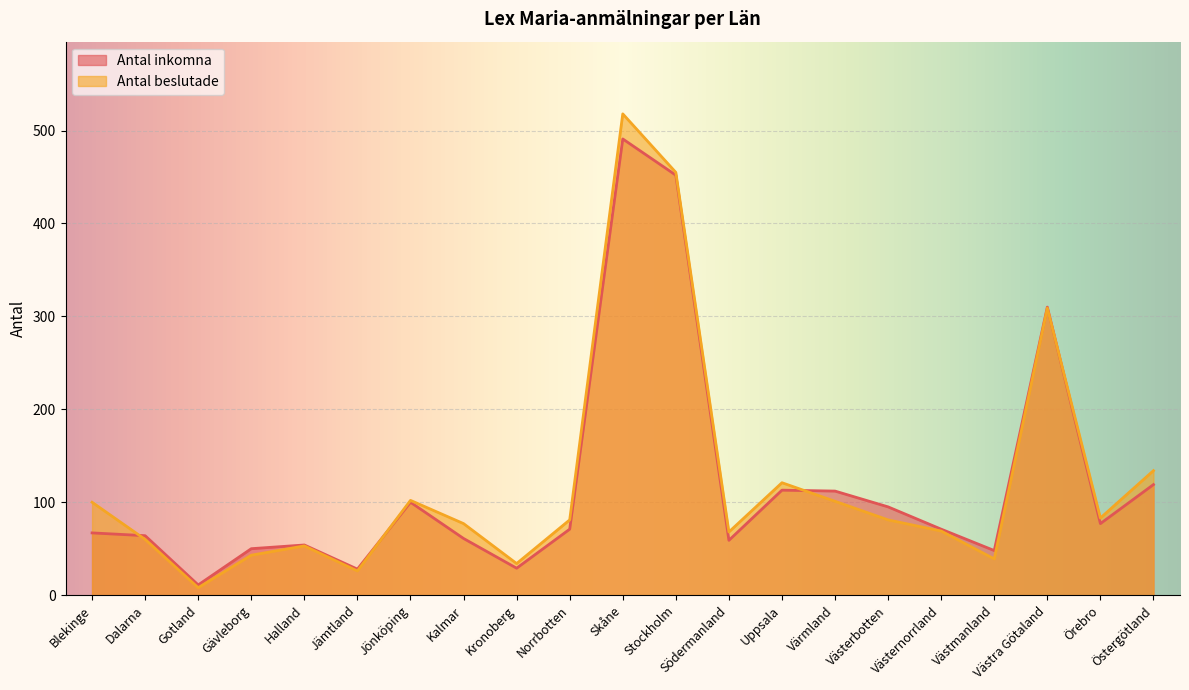

The Antal beslutade series shows 182 at Uppsala. True or false?

False